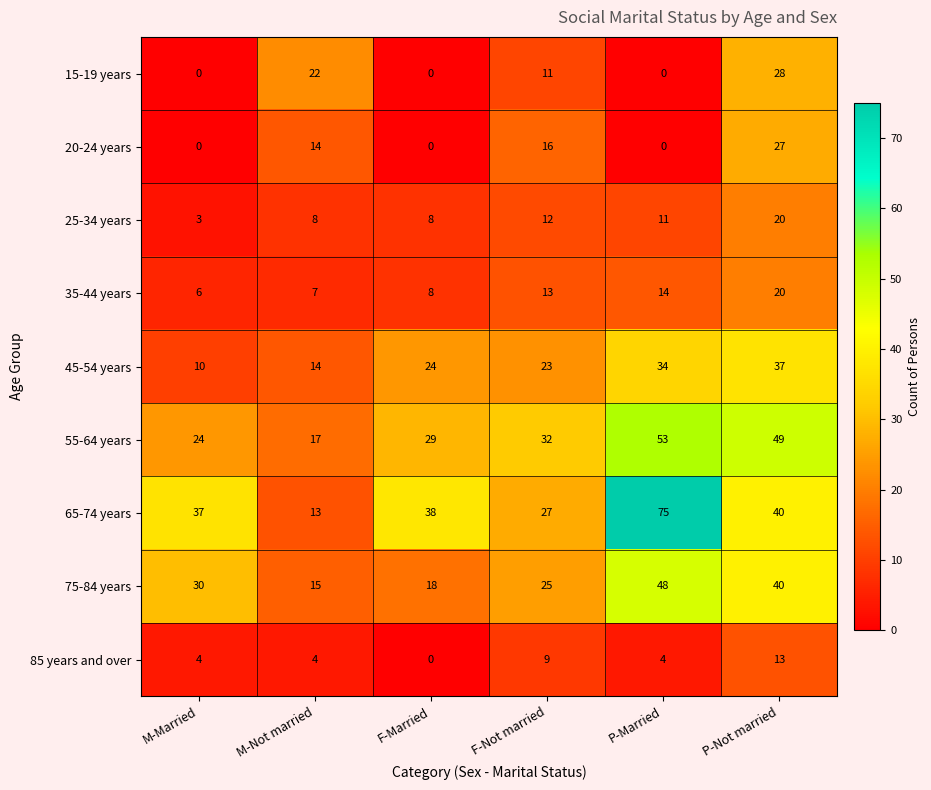

Count the number of data series in this chart.

9